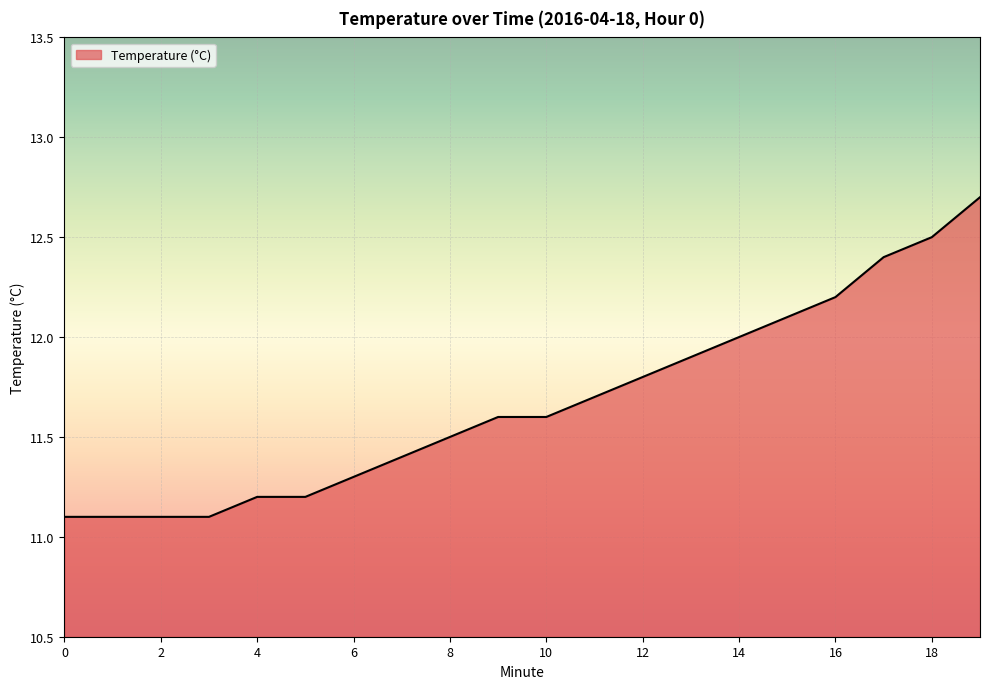

Does the chart display data point markers on the line(s)?

No